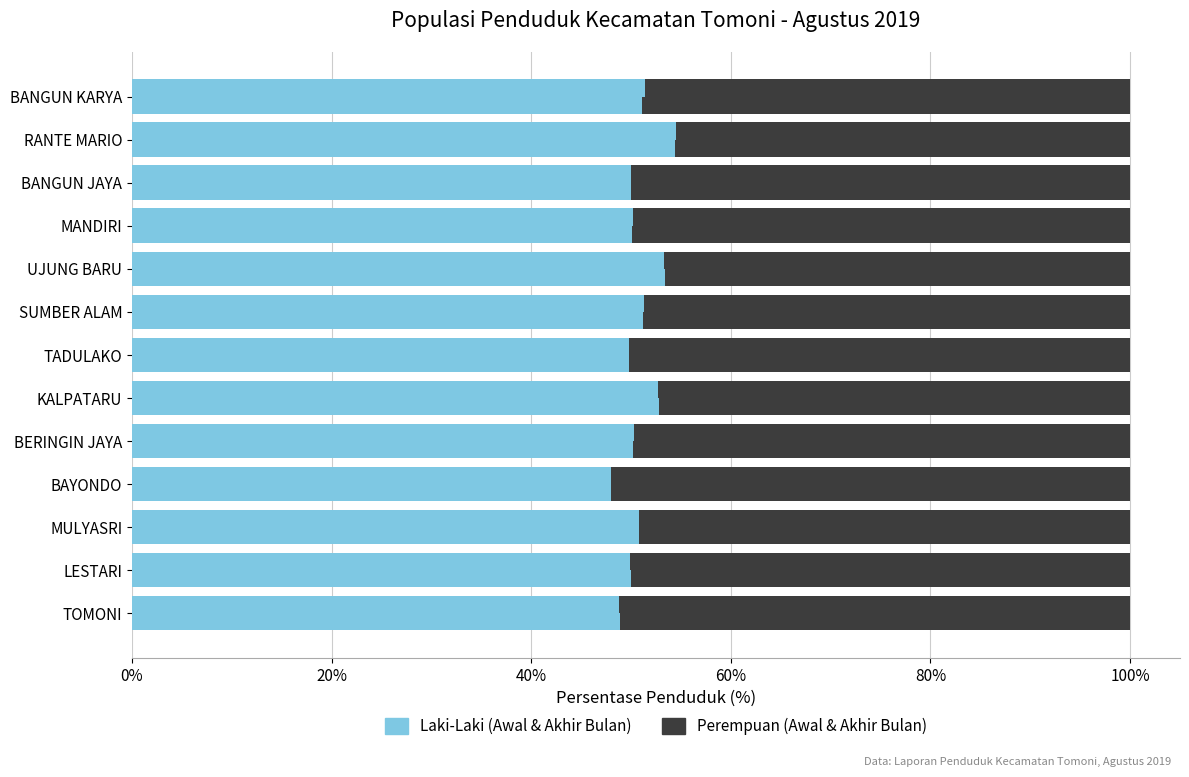

What is the sum of the Laki-Laki values at KALPATARU and BERINGIN JAYA?

103.1